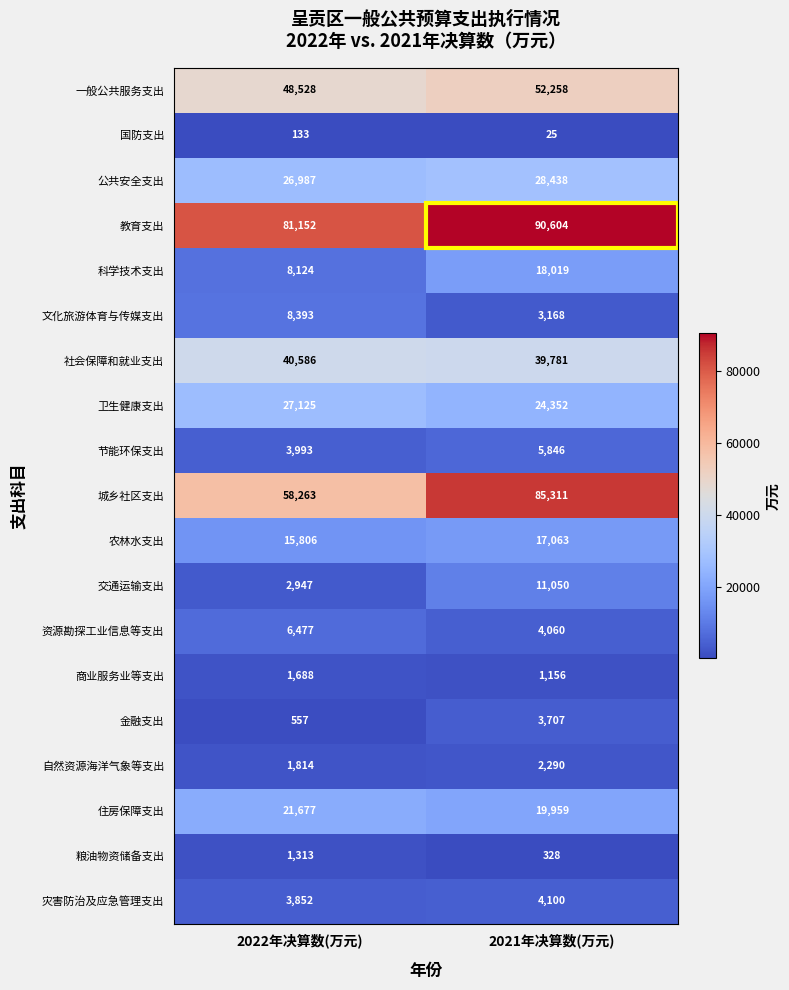

Count the number of categories in the chart.

2